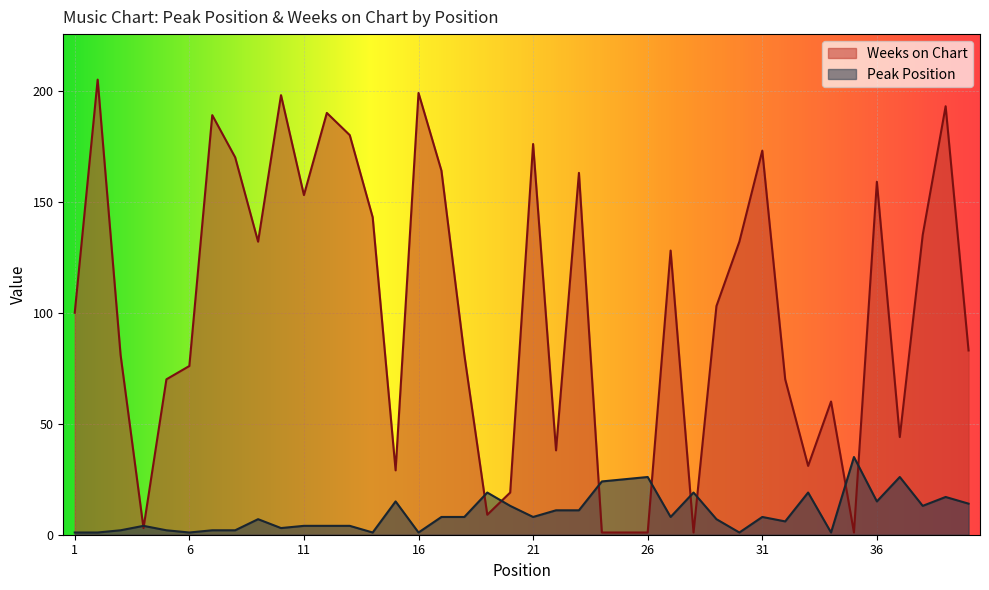

Is it true that Weeks on Chart equals 193 at 39?

True